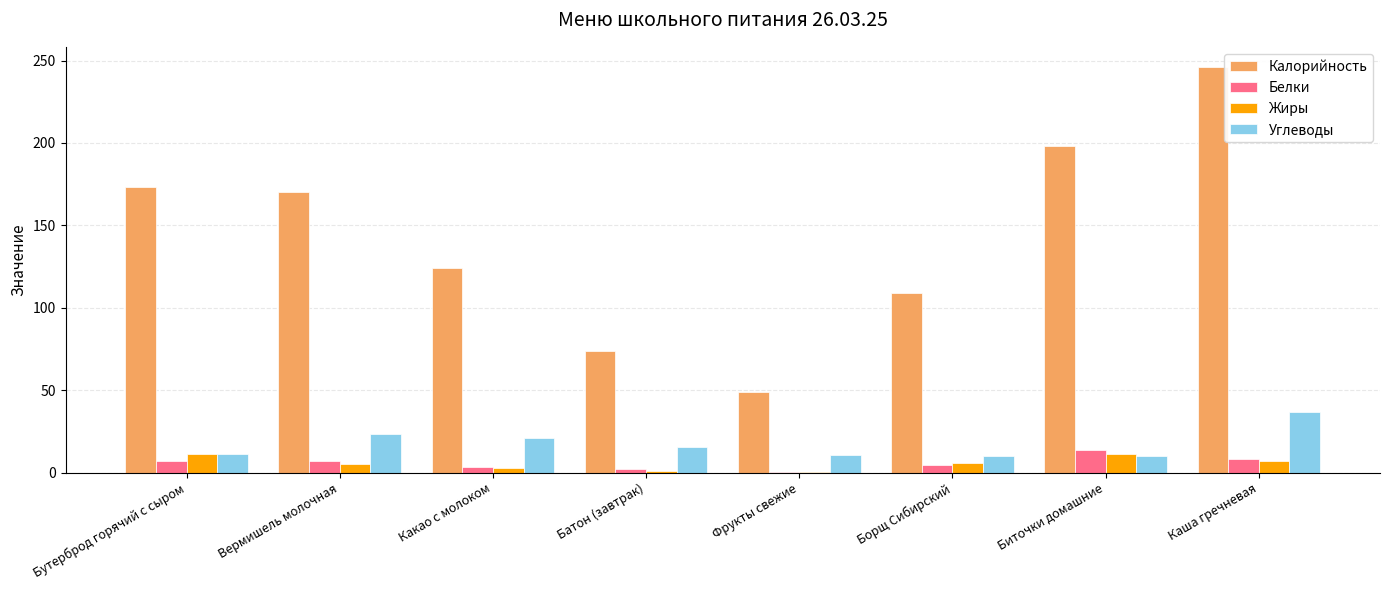

Which series has the largest range (max minus min)?

Калорийность